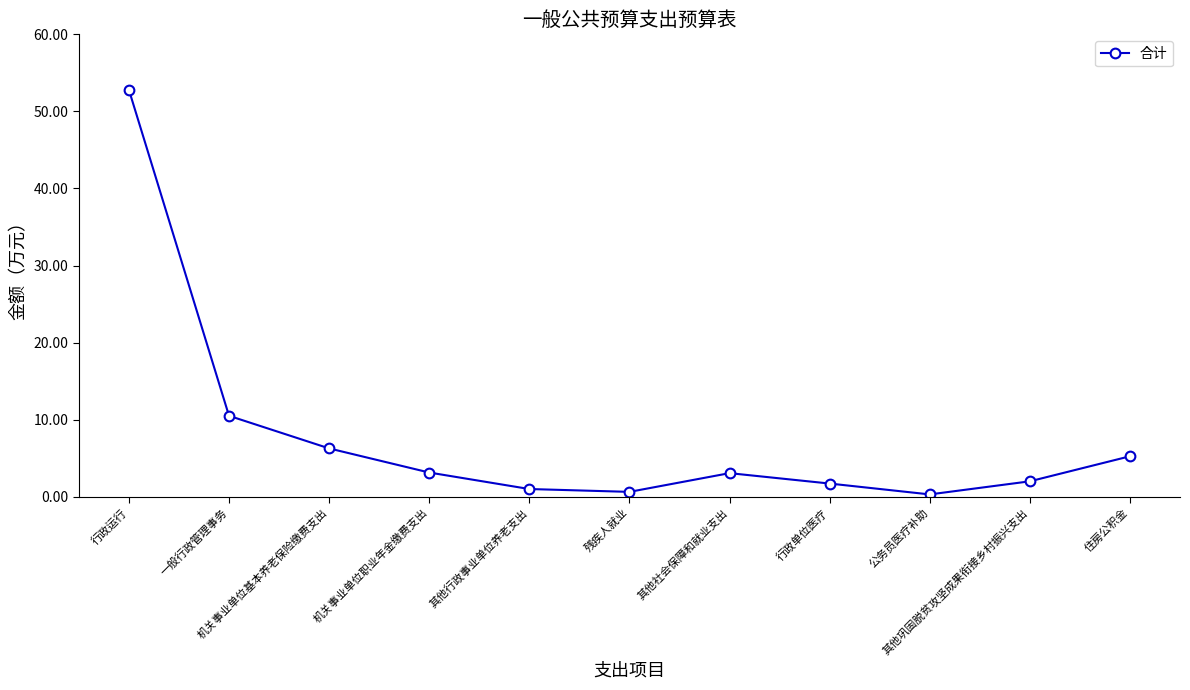

What is the value of the 8th point from the left?

1.7